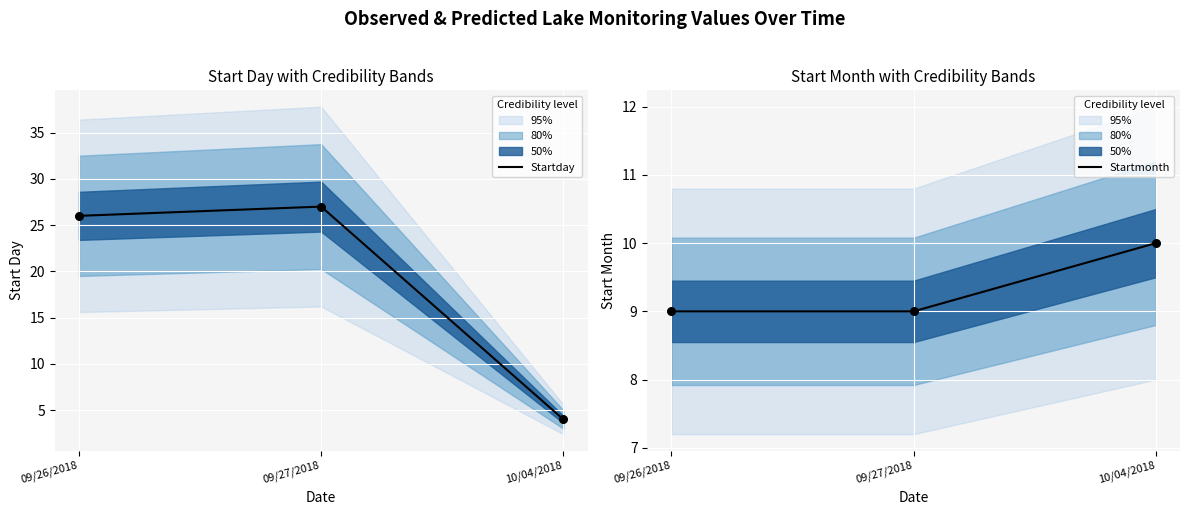

Which series has the largest total across all categories?

Startday